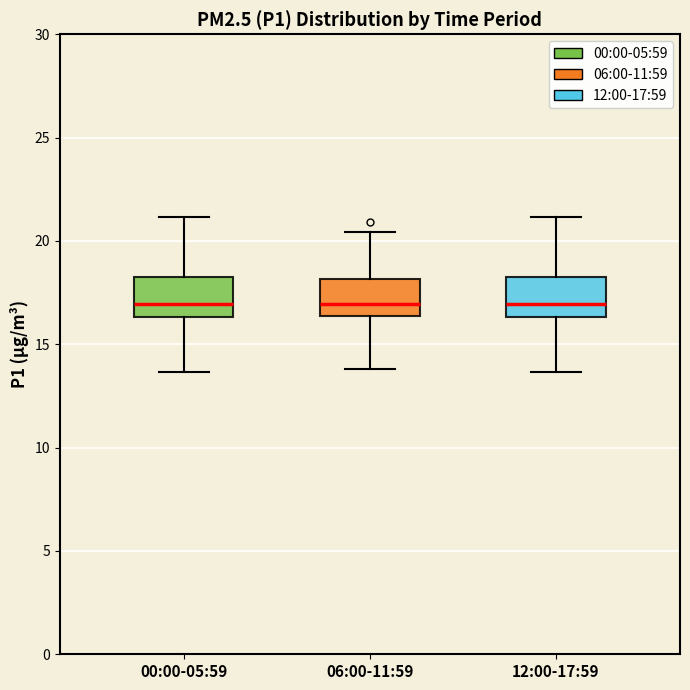

Where does the upper whisker of the box for 12:00-17:59 end on the y-axis? The values are not printed on the chart, so give them approximately, as read against the axis.

21.0